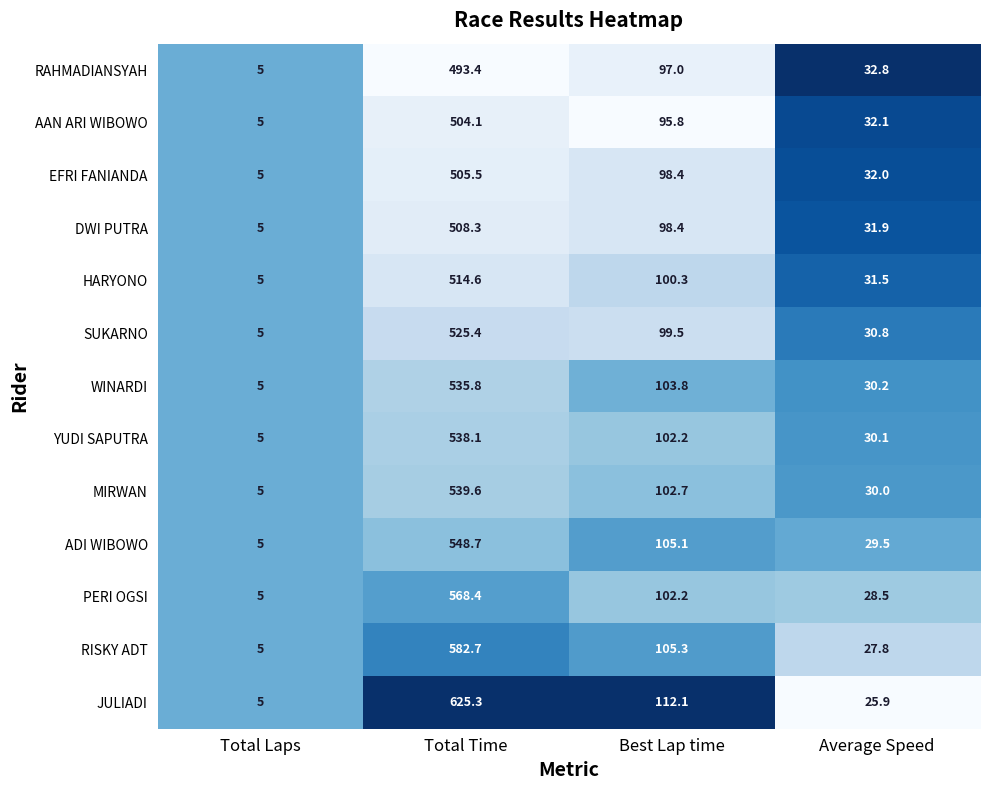

Rank the categories by RISKY ADT value from lowest to highest.

Total Laps, Average Speed, Best Lap time, Total Time